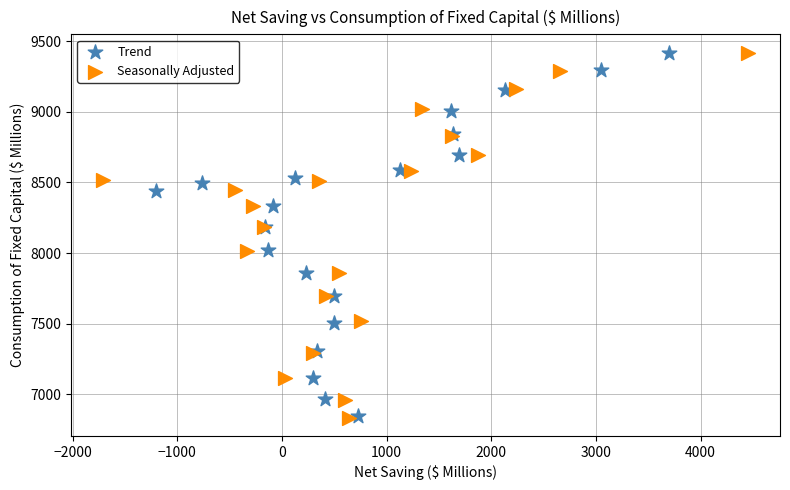

Which series has the largest Y range (max minus min)?

Seasonally Adjusted